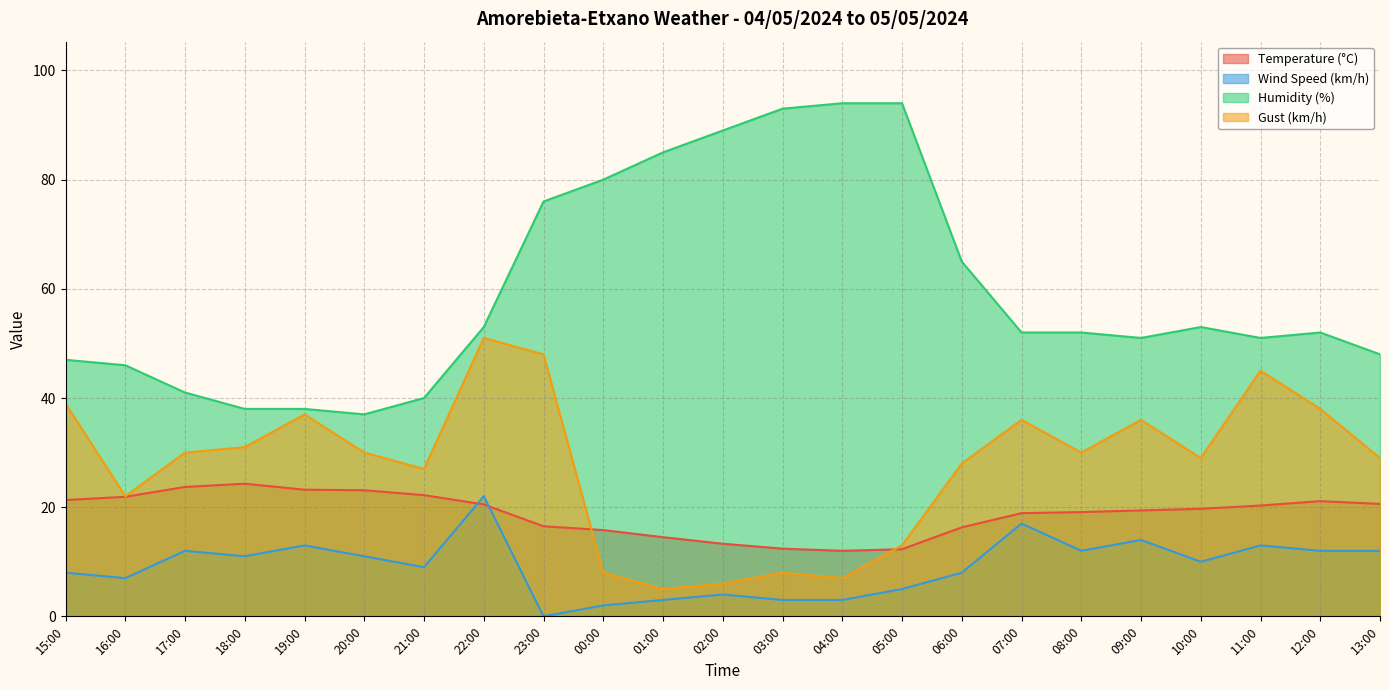

What position from the left is 09:00?

19